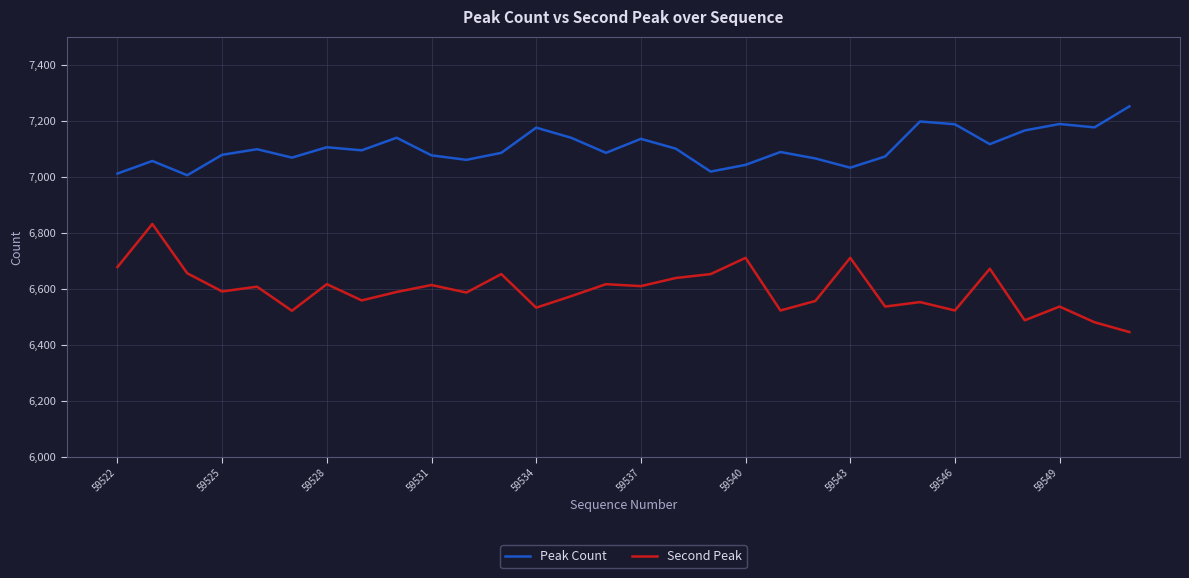

Is this an area chart (filled region under the line)?

No